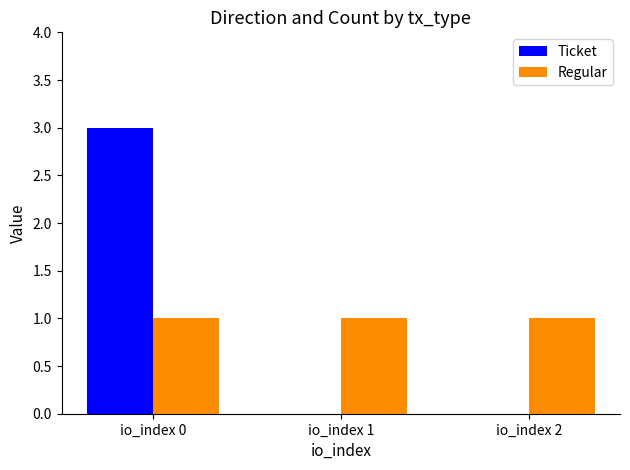

Count the Ticket values in the range 0 to 3.

3